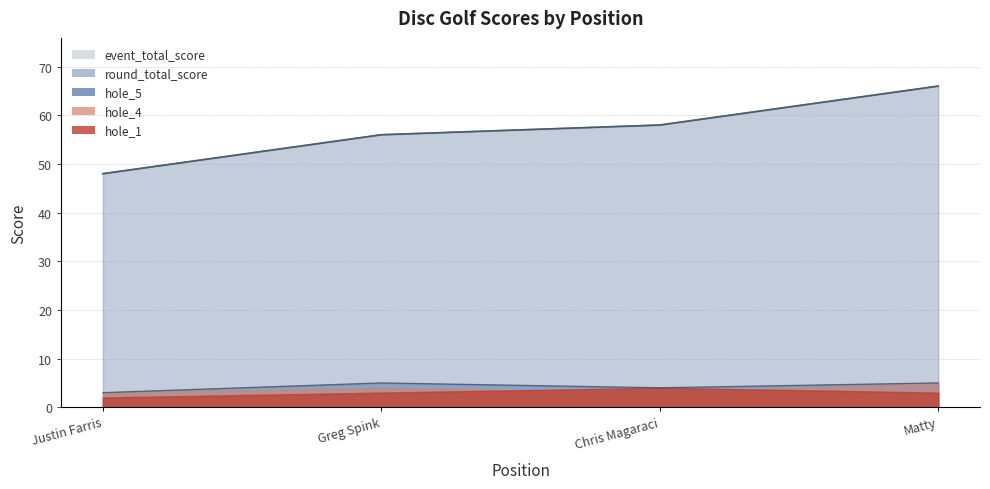

How many data points in round_total_score are less than 58?

2